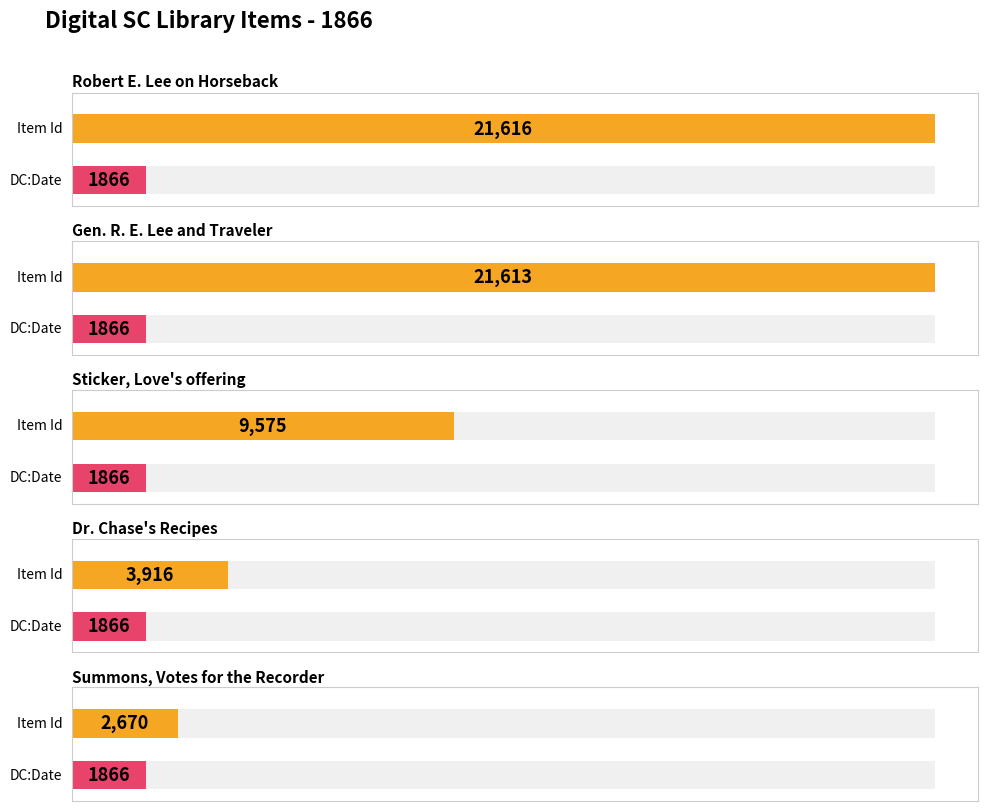

What is the total value across all series at Sticker, Love's offering?

11441